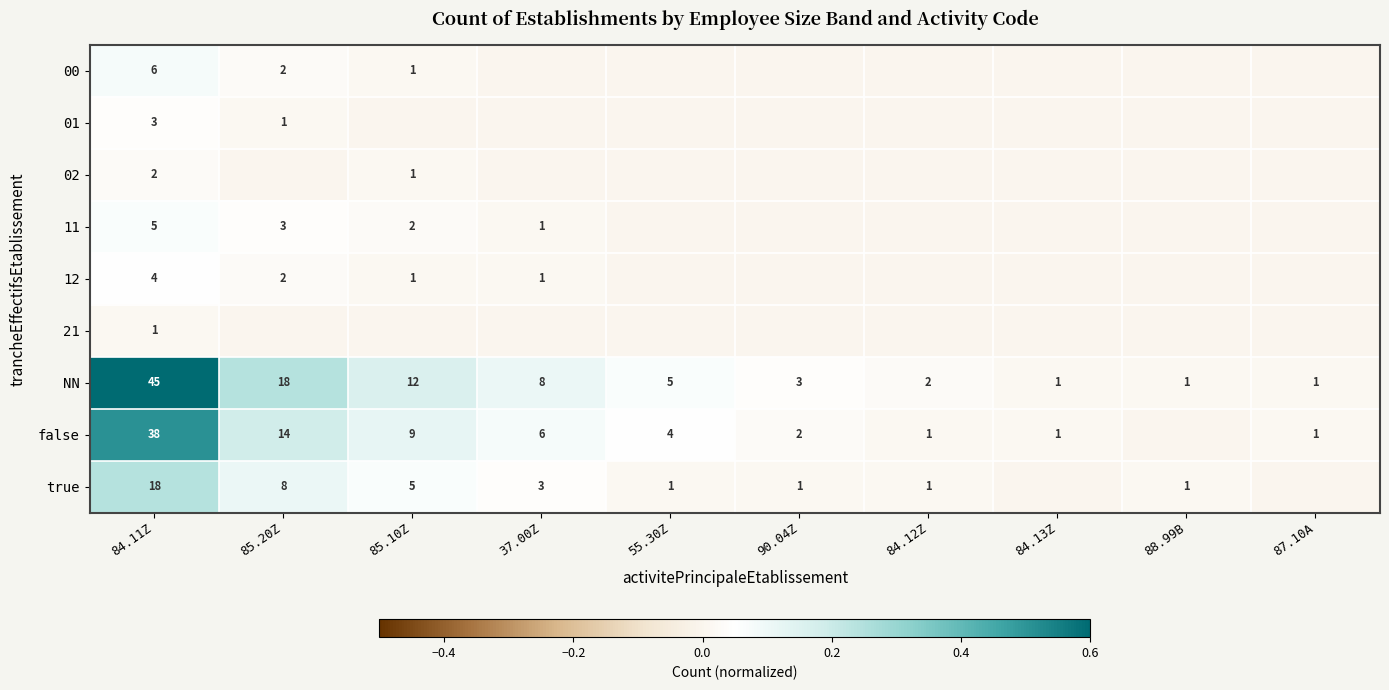

Is it true that true equals 3 at 37.00Z?

True